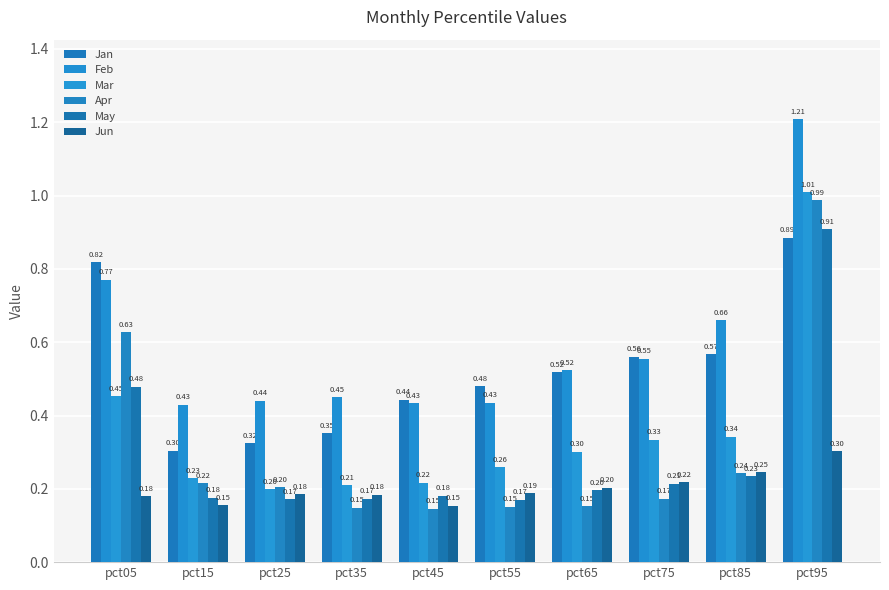

At which category is the sum across all series the highest?

pct95